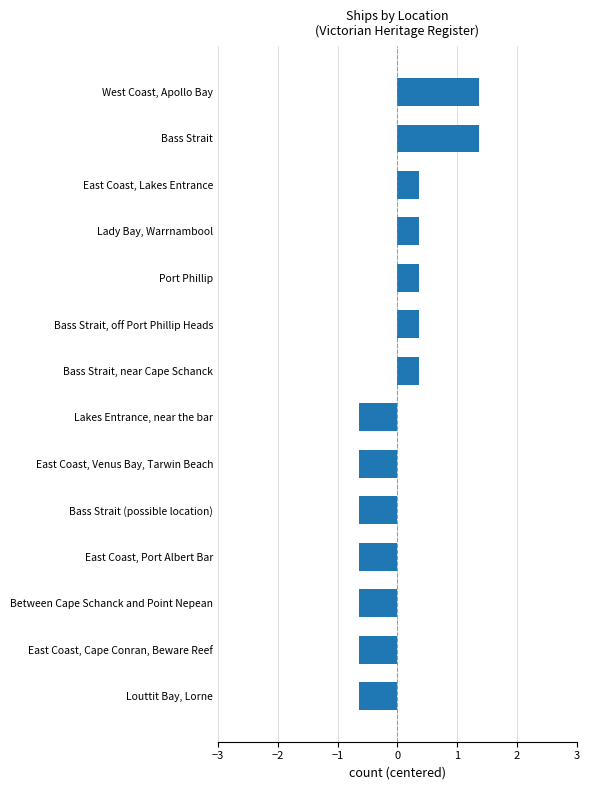

The value at Between Cape Schanck and Point Nepean is -0.6. True or false?

True